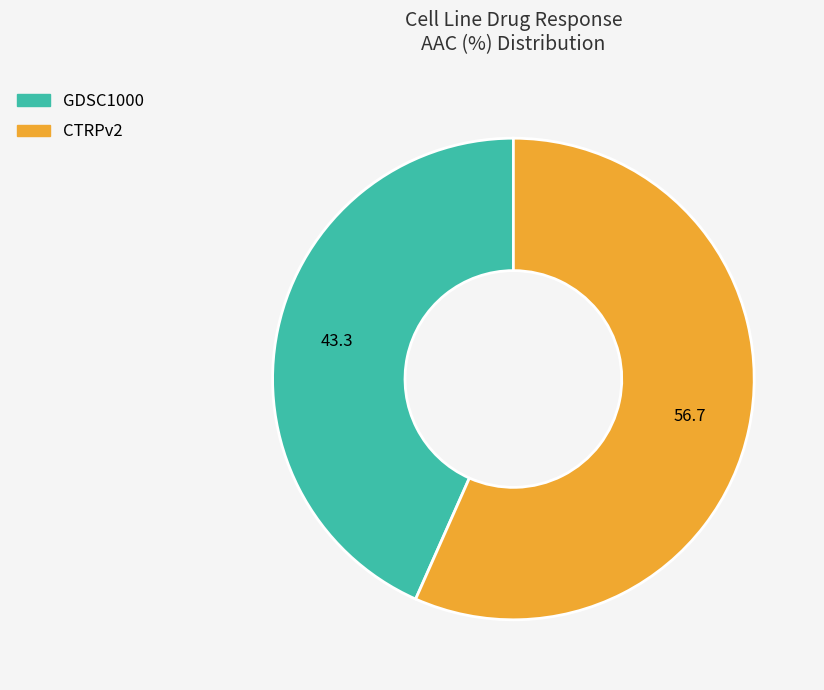

Do GDSC1000 and CTRPv2 together represent more than half of the pie?

Yes